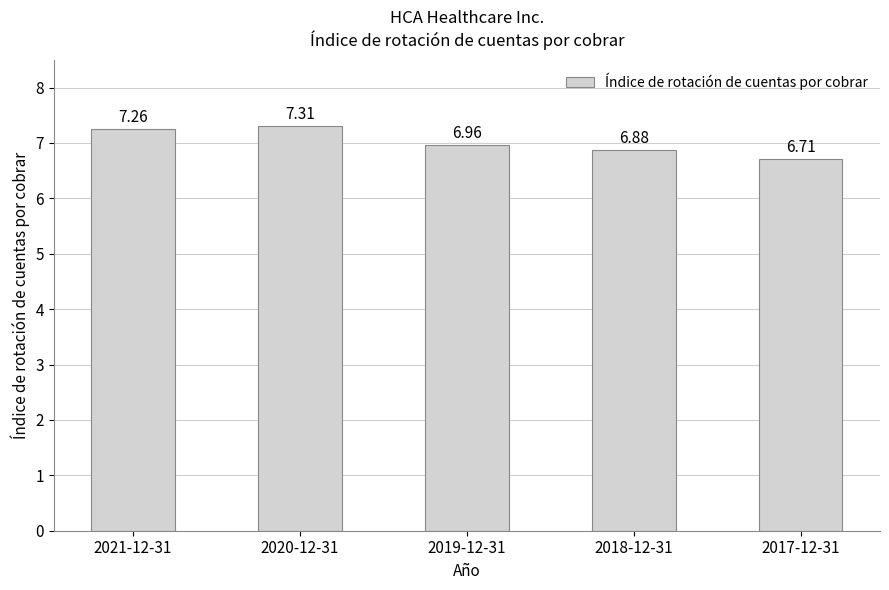

Is it true that the value at 2018-12-31 is 6.9?

True